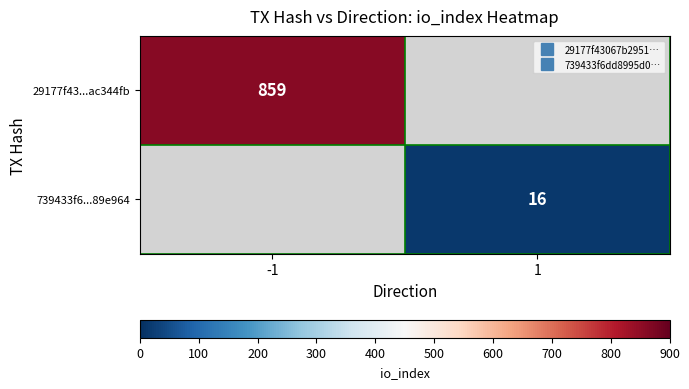

Rank the categories by 29177f43...ac344fb value from lowest to highest.

-1, 1